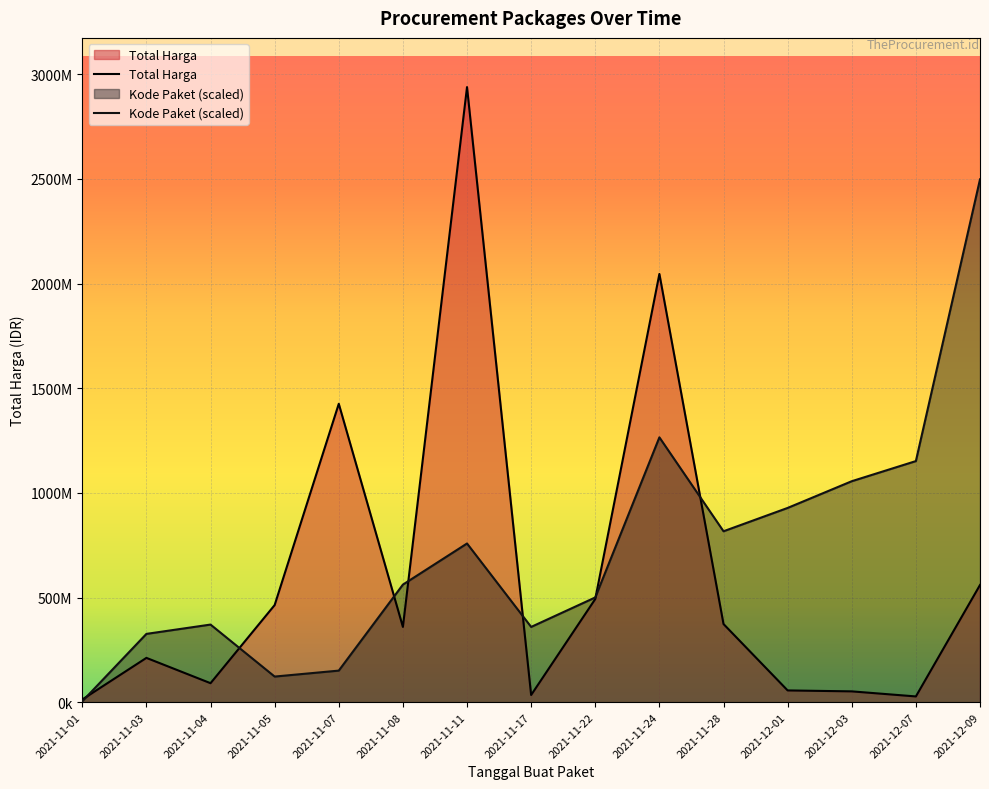

Reading right to left, list all the values displayed in this chart.

Total Harga: 2021-12-09=559971000.0	2021-12-07=27412000.0	2021-12-03=51601000.0	2021-12-01=56152800.0	2021-11-28=373404000.0	2021-11-24=2046359200.0	2021-11-22=493000000.0	2021-11-17=34292000.0	2021-11-11=2939163240.0	2021-11-08=359563800.0	2021-11-07=1425867900.0	2021-11-05=464002100.0	2021-11-04=90671200.0	2021-11-03=211651270.0	2021-11-01=12787500.0
Kode Paket: 2021-12-09=2498288754.0	2021-12-07=1152056483.3	2021-12-03=1055842609.3	2021-12-01=928172992.8	2021-11-28=816657051.9	2021-11-24=1265517678.1	2021-11-22=500441231.0	2021-11-17=359576159.1	2021-11-11=758263576.2	2021-11-08=561739141.2	2021-11-07=150806484.9	2021-11-05=122380677.2	2021-11-04=370808431.9	2021-11-03=326291698.6	2021-11-01=4159437.0